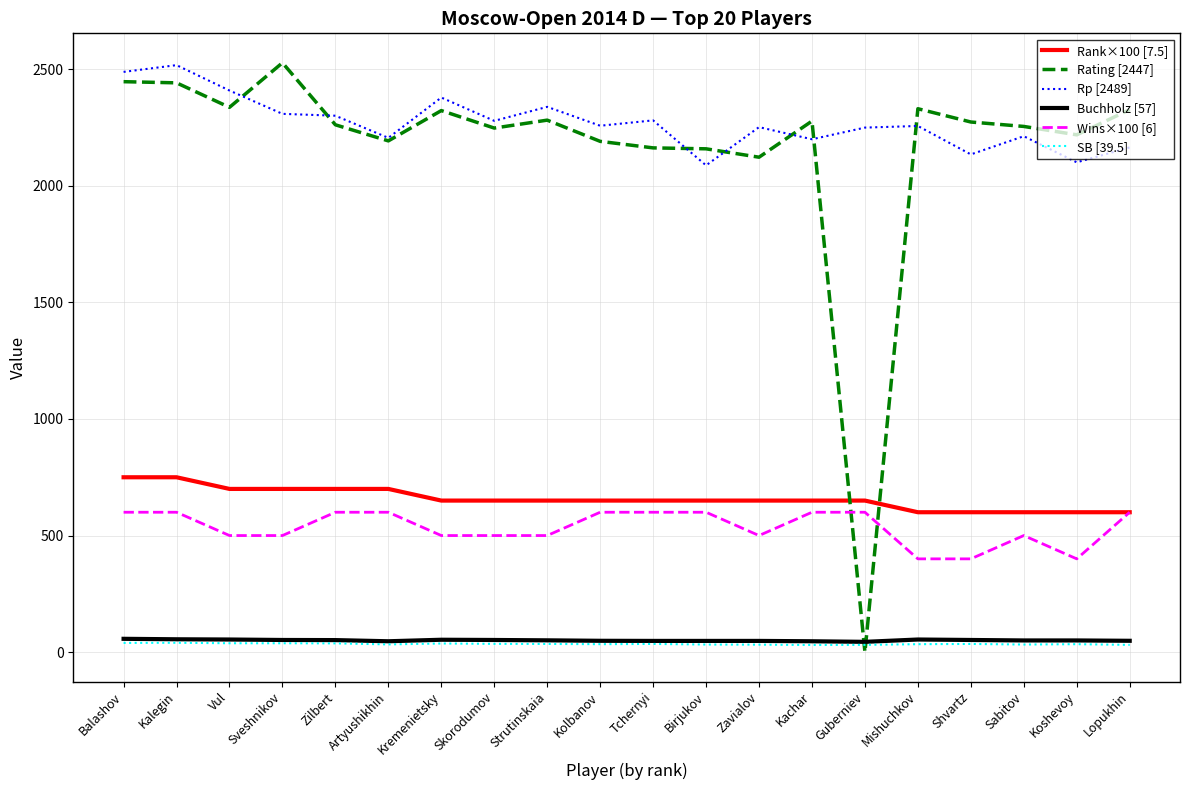

How many intersections are there between Rating [2447] and SB [39.5]?

2